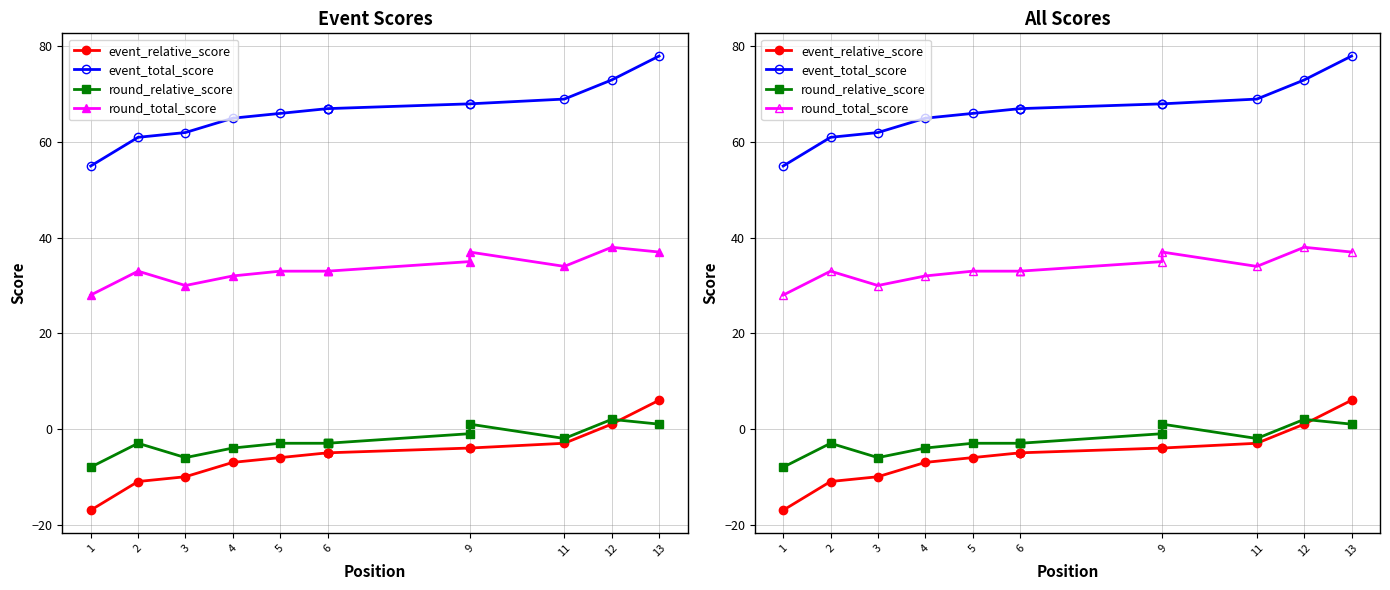

In round_relative_score, how many points are lower than both neighbors (excluding endpoints)?

2